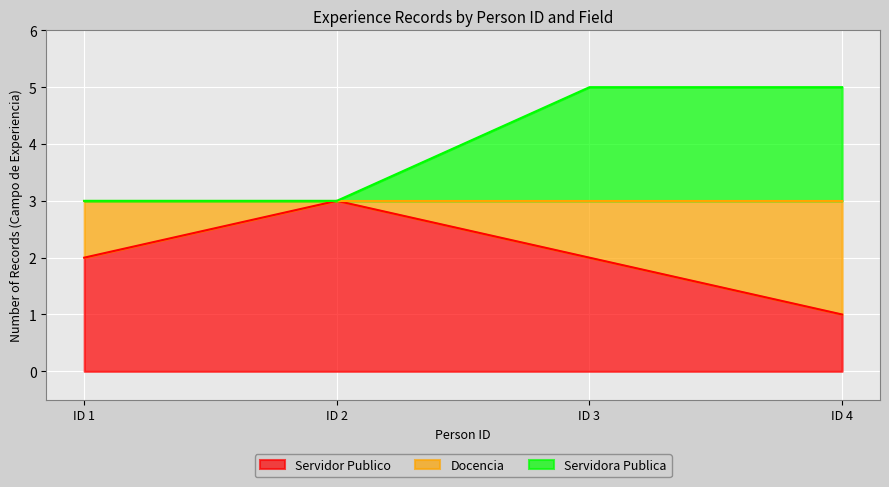

The value of Servidora Publica at ID 3 is 5. True or false?

True